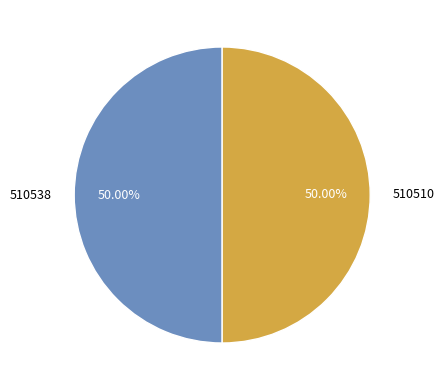

What is the ratio of the value at 510510 to the value at 510538?

1.0